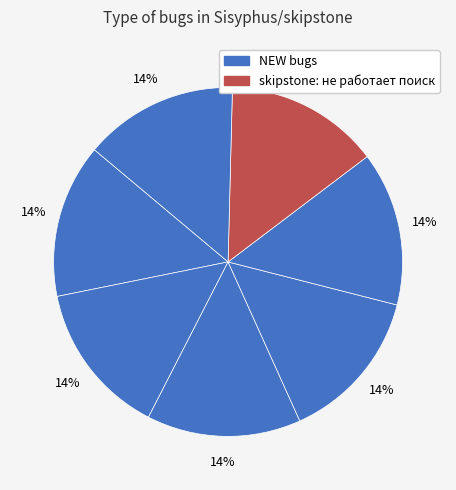

Count the number of slices in the pie.

7